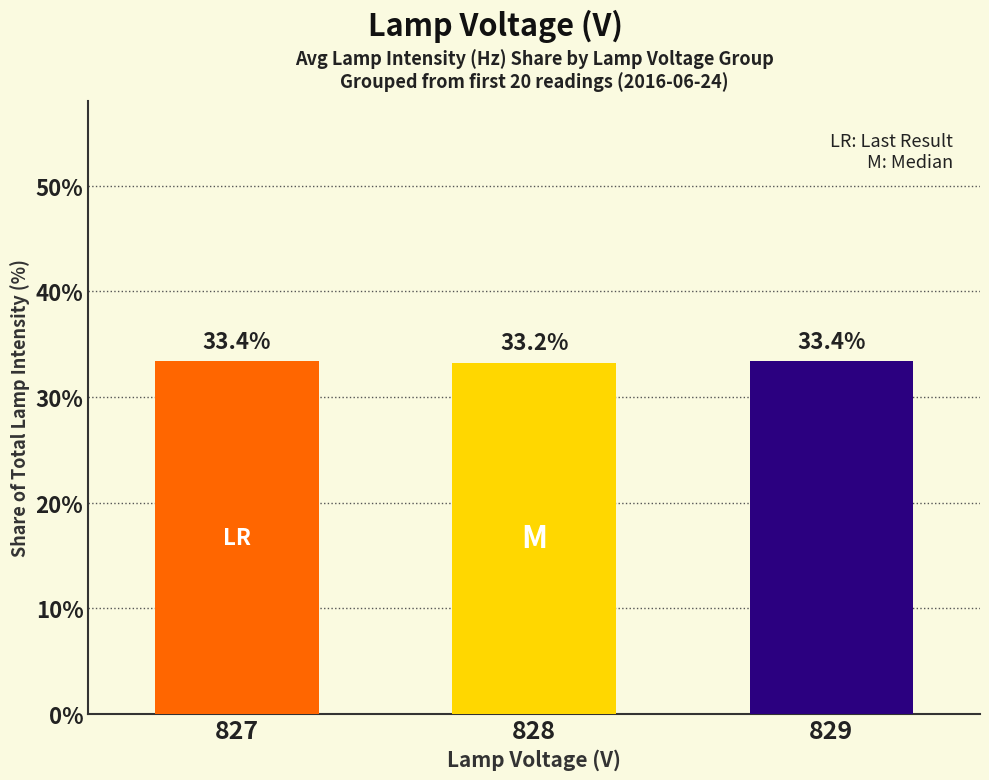

What is the average value?

33.3